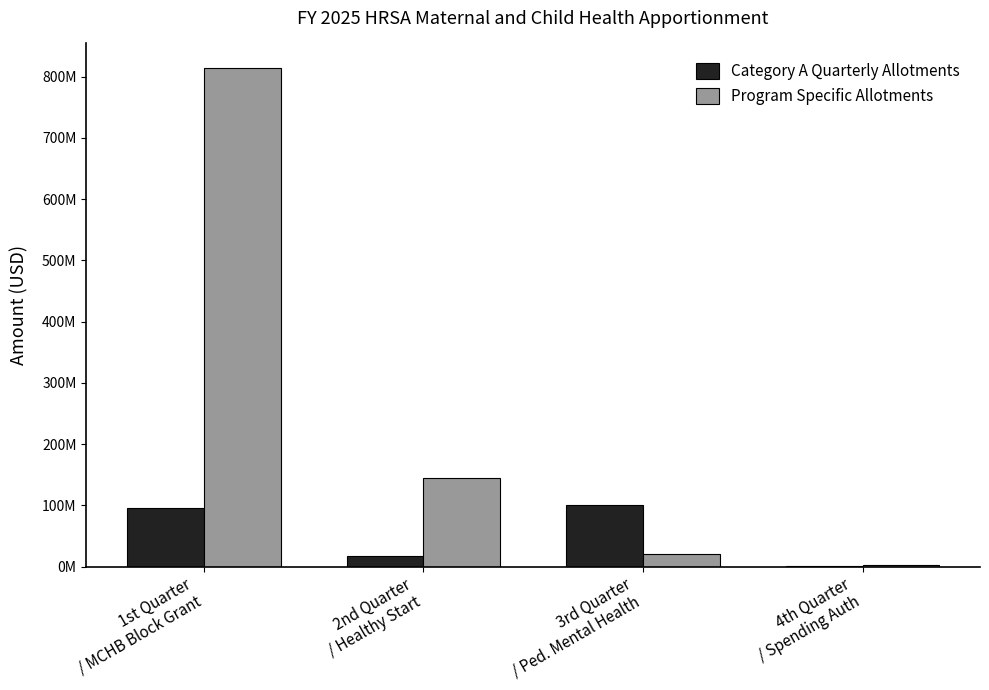

Rank the categories by Category A Quarterly Allotments value from highest to lowest.

3rd Quarter
/ Ped. Mental Health, 1st Quarter
/ MCHB Block Grant, 2nd Quarter
/ Healthy Start, 4th Quarter
/ Spending Auth